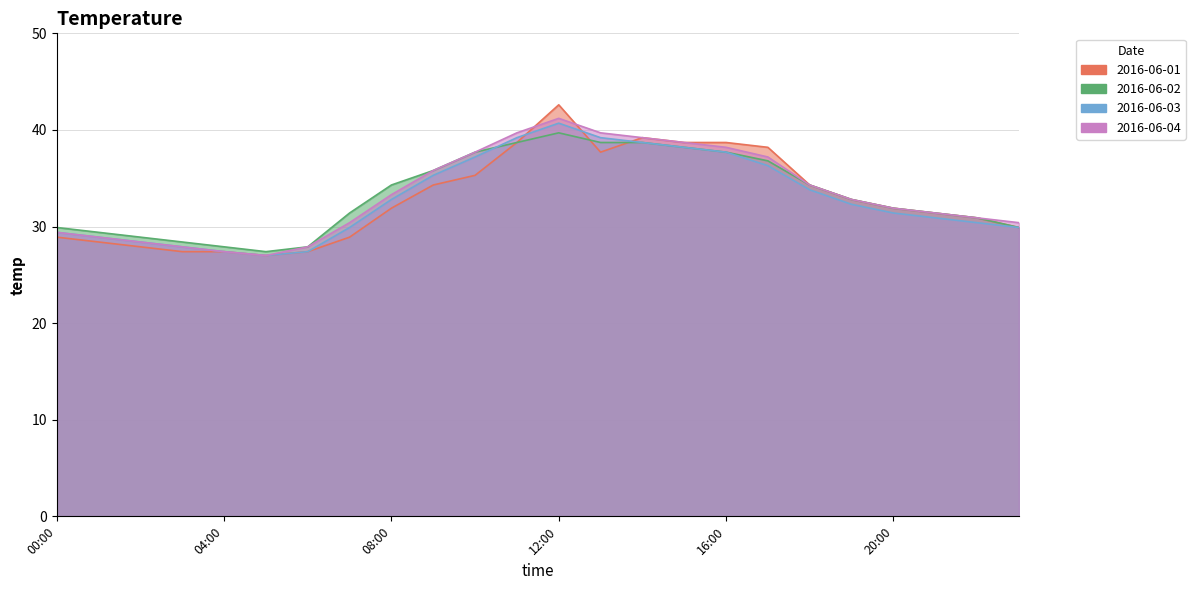

Rank the series by their maximum value, from lowest to highest.

2016-06-02, 2016-06-03, 2016-06-04, 2016-06-01